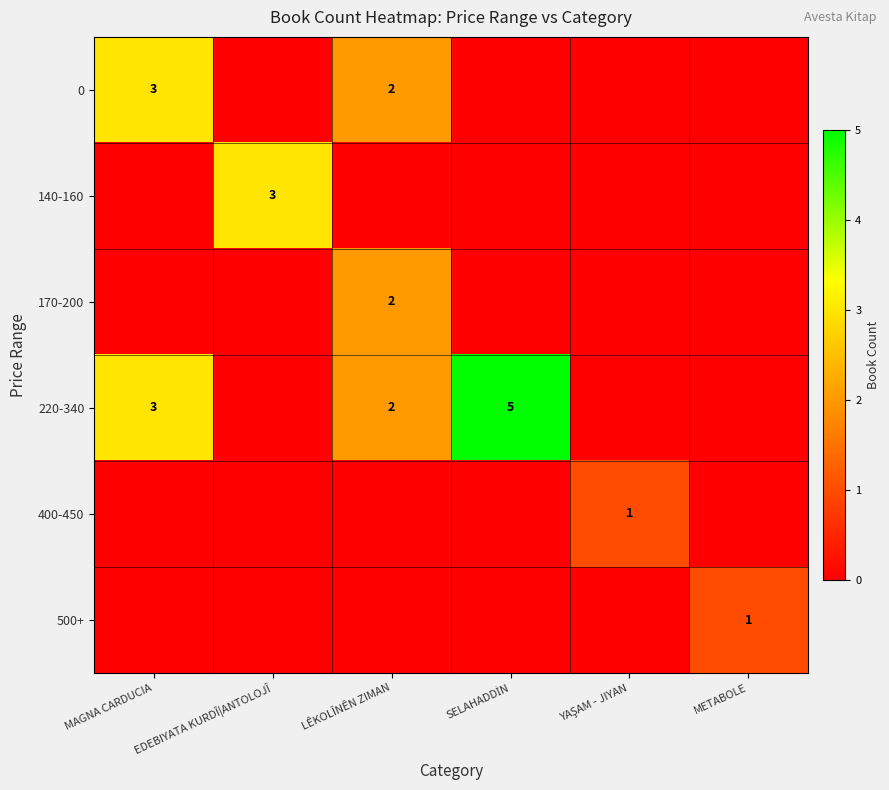

The value of 220-340 at LÊKOLÎNÊN ZIMAN is 2. True or false?

True